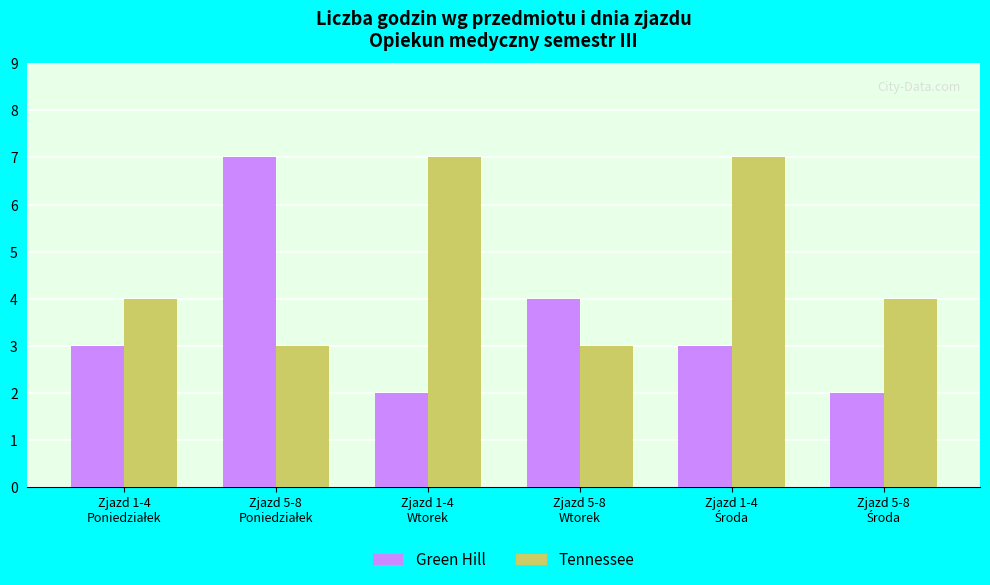

What is the maximum value for Tennessee?

7